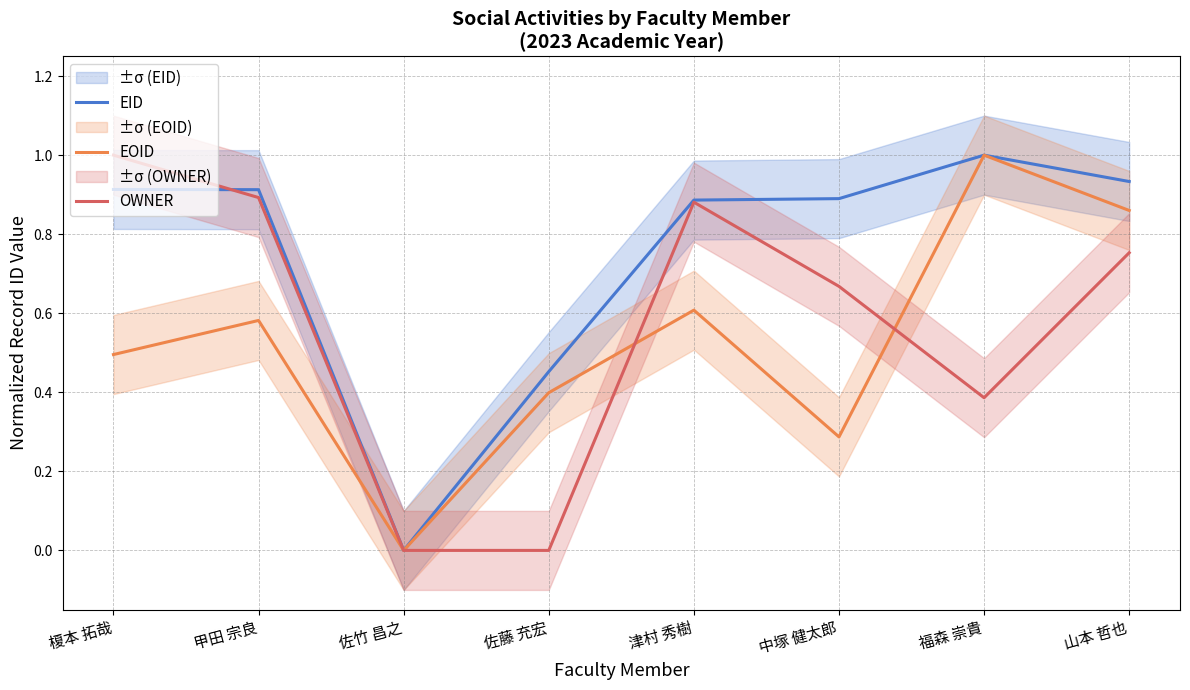

Reading left to right, list all the values displayed in this chart.

EID: 榎本 拓哉=0.9	甲田 宗良=0.9	佐竹 昌之=0.0	佐藤 充宏=0.5	津村 秀樹=0.9	中塚 健太郎=0.9	福森 崇貴=1.0	山本 哲也=0.9
EOID: 榎本 拓哉=0.5	甲田 宗良=0.6	佐竹 昌之=0.0	佐藤 充宏=0.4	津村 秀樹=0.6	中塚 健太郎=0.3	福森 崇貴=1.0	山本 哲也=0.9
OWNER: 榎本 拓哉=1.0	甲田 宗良=0.9	佐竹 昌之=0.0	佐藤 充宏=0.0	津村 秀樹=0.9	中塚 健太郎=0.7	福森 崇貴=0.4	山本 哲也=0.8